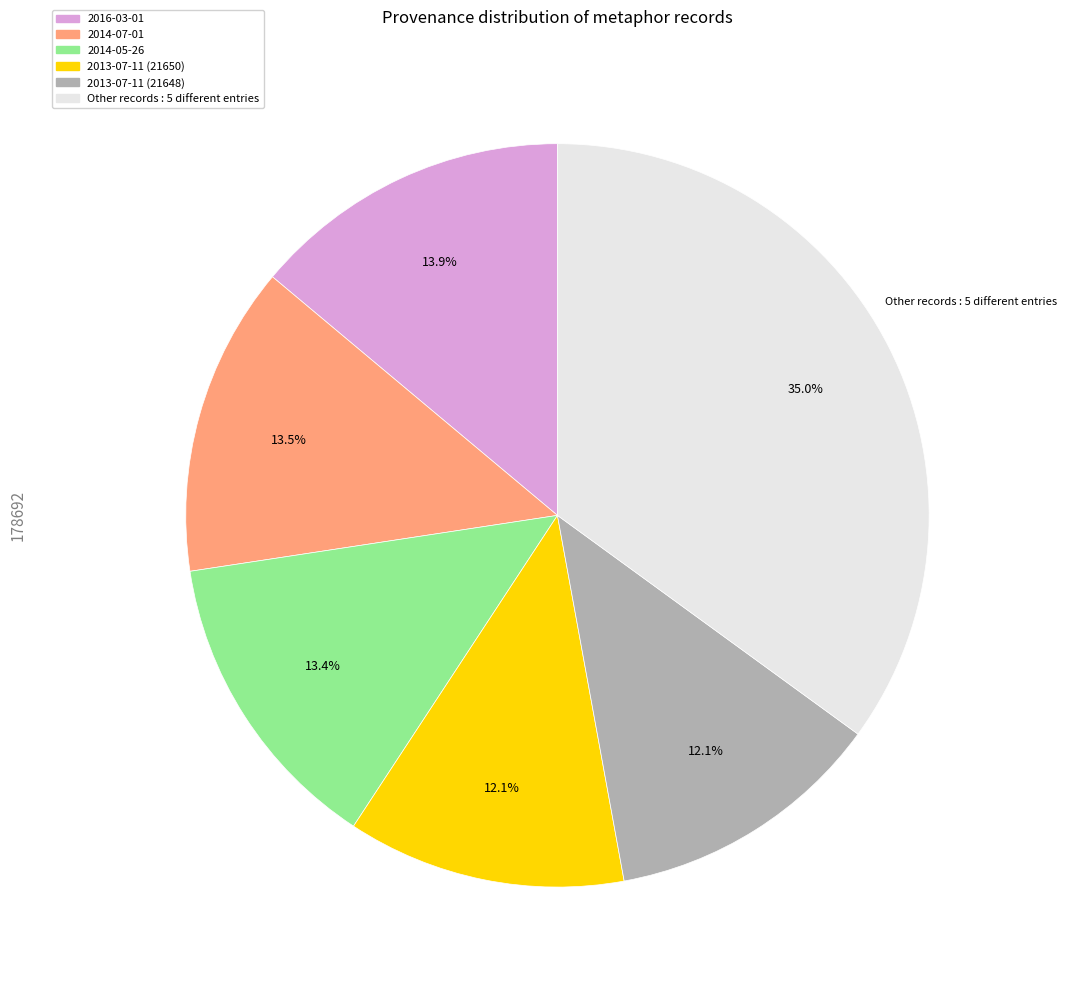

Is there a majority slice in this chart?

No